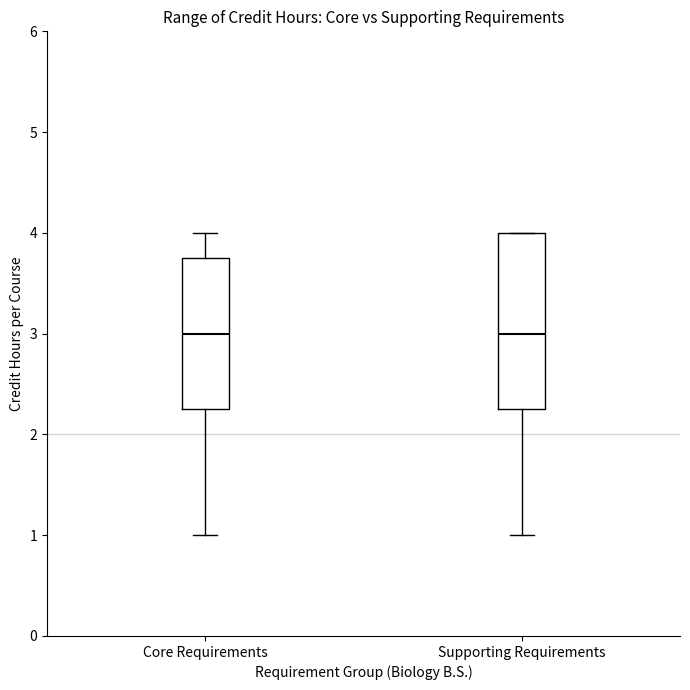

Where does the median line of the box for Core Requirements sit on the y-axis? The values are not printed on the chart, so give them approximately, as read against the axis.

3.0